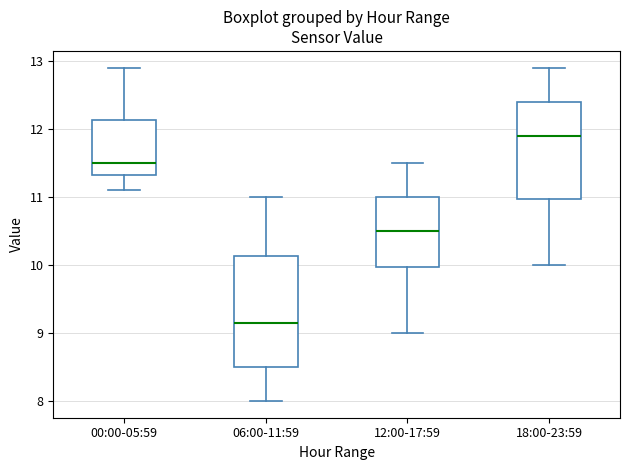

Where does the median line of the box for 00:00-05:59 sit on the y-axis? The values are not printed on the chart, so give them approximately, as read against the axis.

11.5